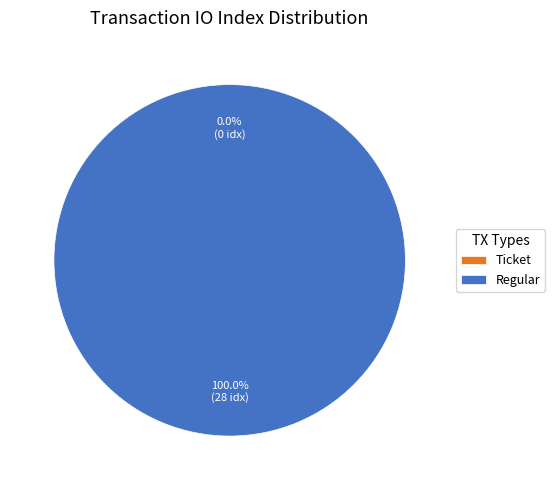

Is Regular (io_index=28) the majority of the pie?

Yes